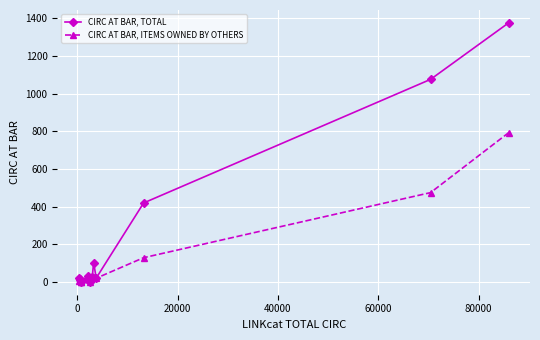

Which series has the widest spread of values?

CIRC AT BAR, TOTAL